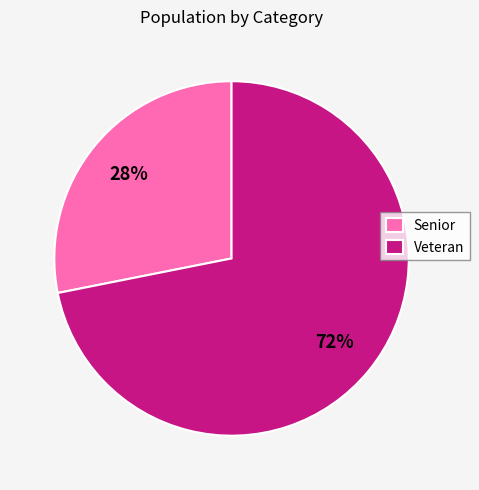

The Veteran slice represents 72% of the pie. True or false?

True